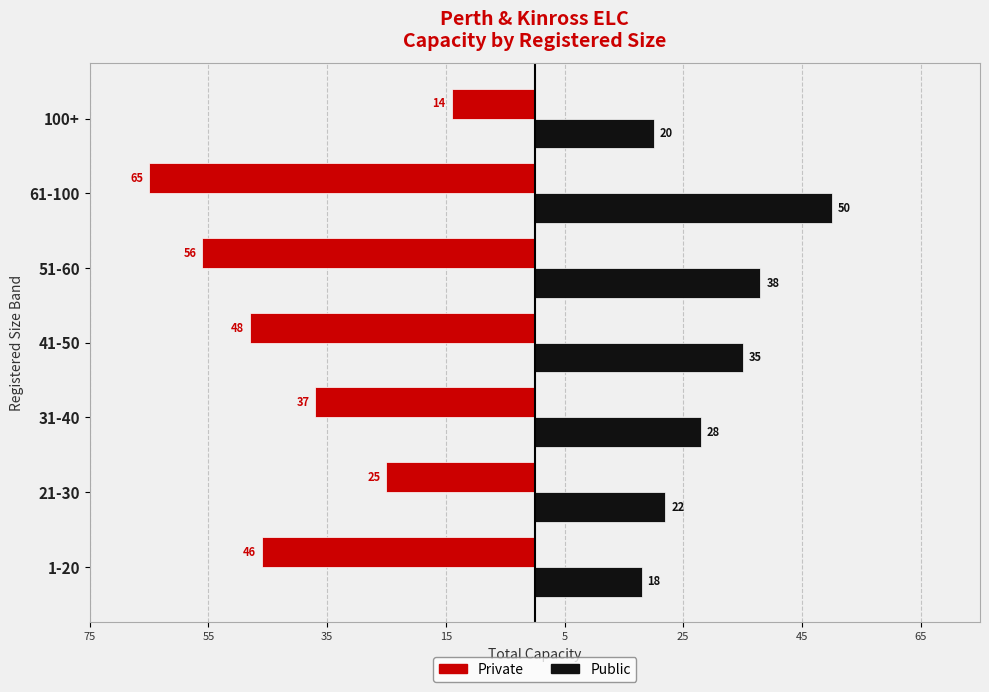

What are all the series names shown in the legend?

Private, Public